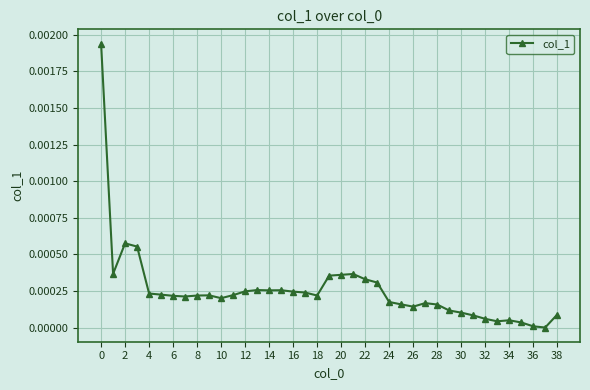

True or false: there are more than 0 points higher than both neighbors.

True